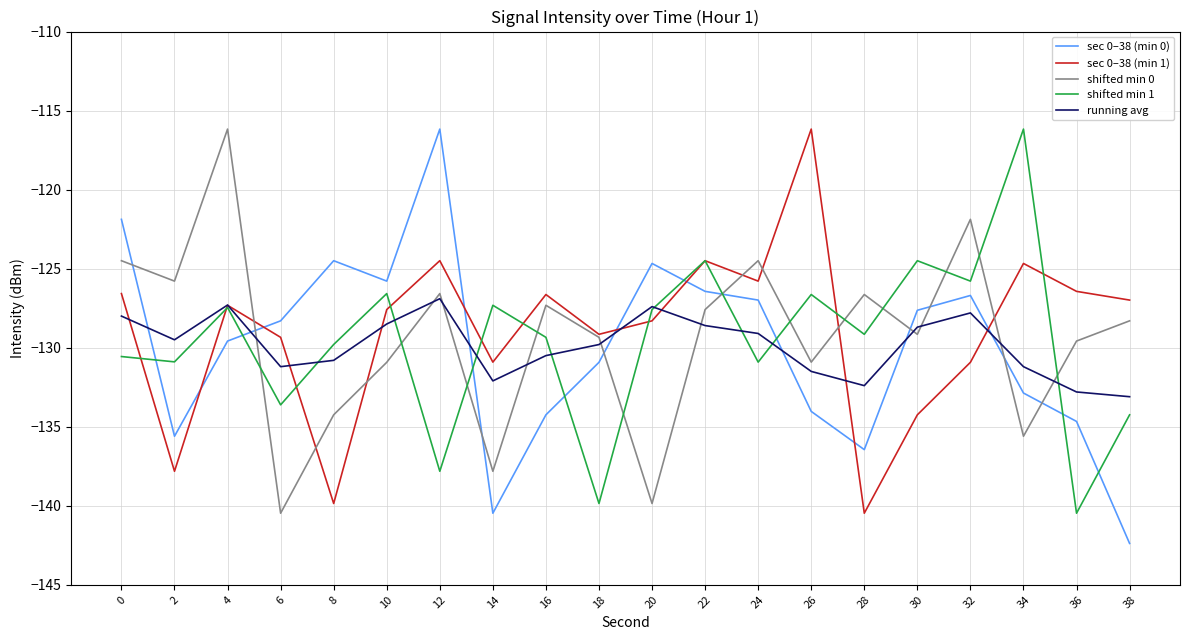

True or false: sec 0–38 (min 0) and shifted min 0 intersect in this chart.

True